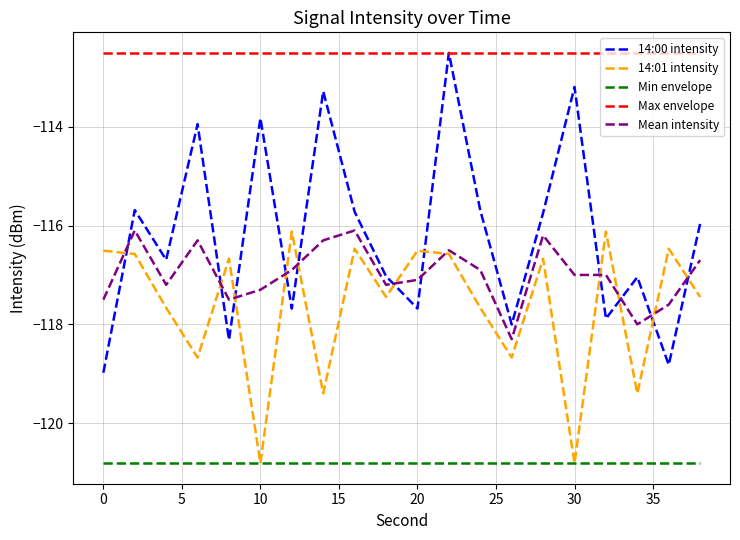

How many intersections are there between Mean intensity and 14:00 intensity?

11